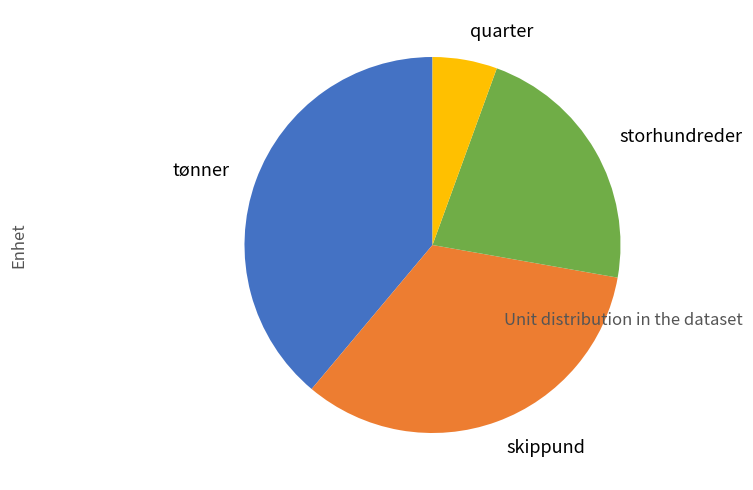

Do storhundreder and tønner together represent more than half of the pie?

Yes